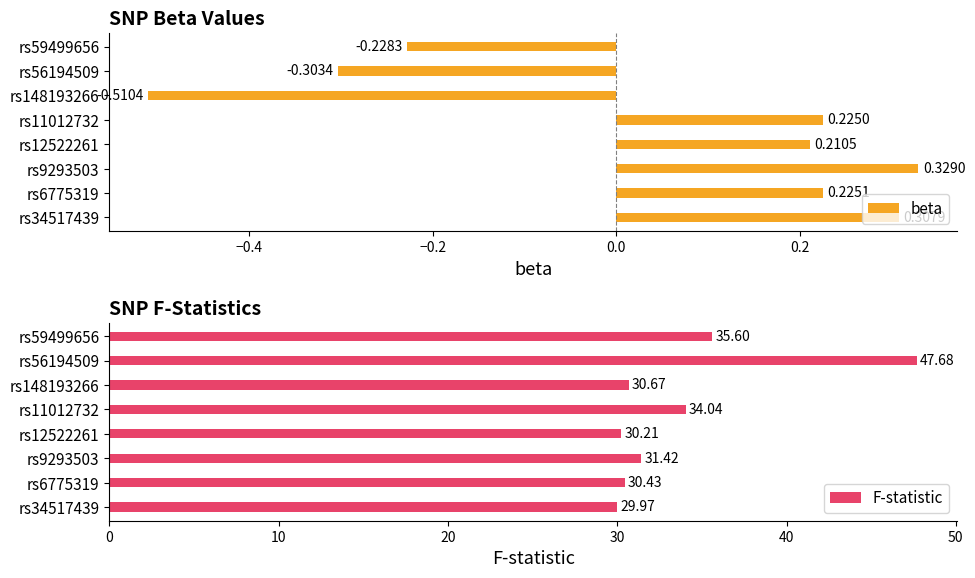

What is the difference between the F-statistic values at rs59499656 and rs6775319?

5.2